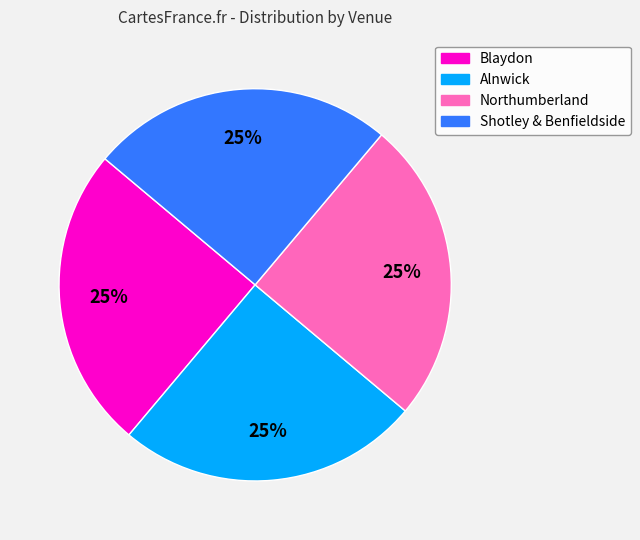

What is the ratio of the value at Shotley & Benfieldside to the value at Alnwick?

1.0